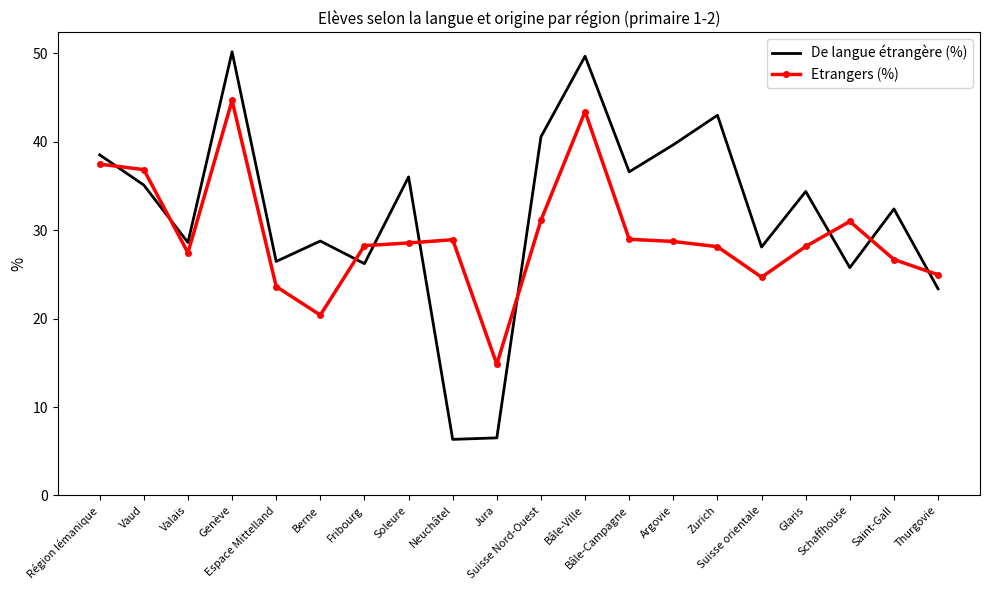

True or false: Etrangers (%) and De langue étrangère (%) intersect in this chart.

True